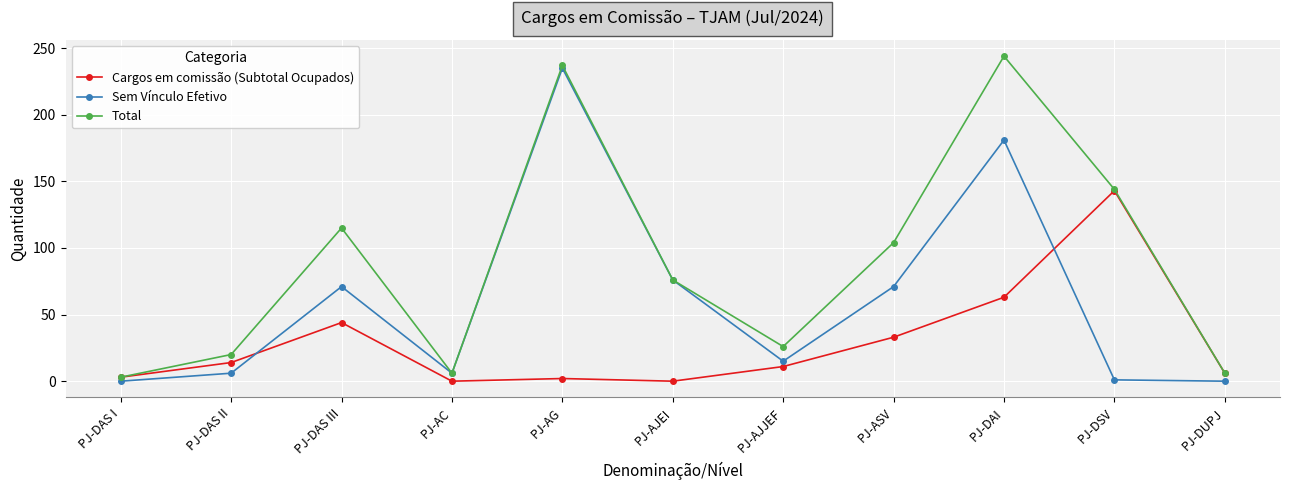

The Cargos em comissão (Subtotal Ocupados) series shows 63 at PJ-DAI. True or false?

True